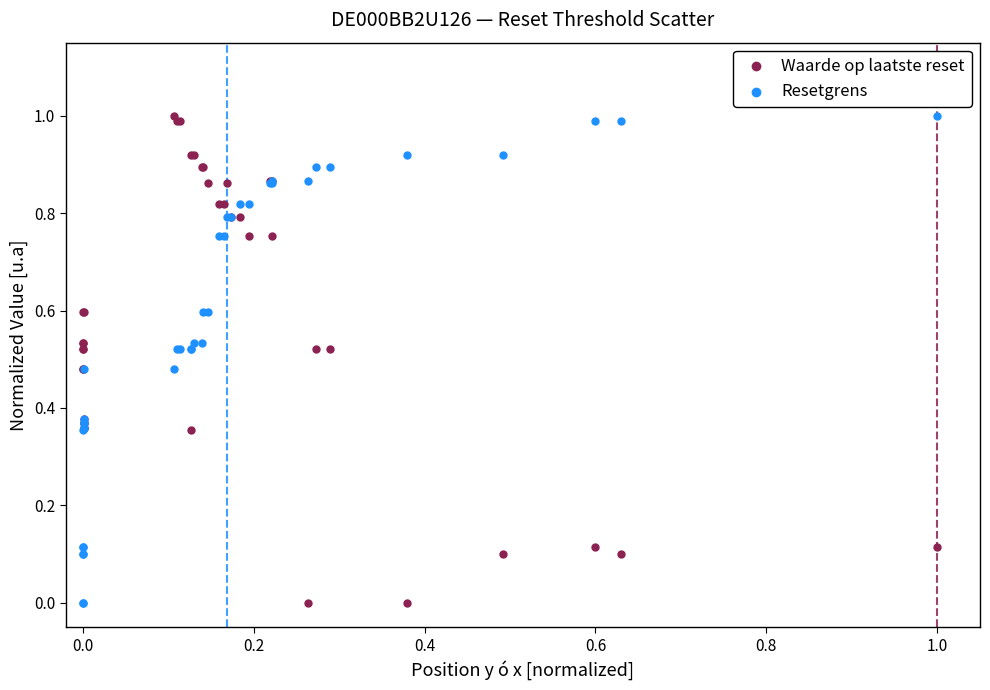

What are all the series names shown in the legend?

Waarde op laatste reset, Resetgrens